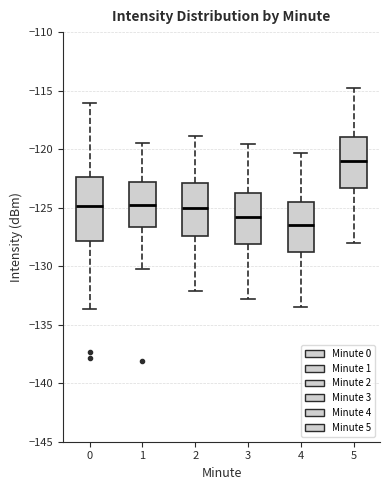

Which box's median line is the highest?

5